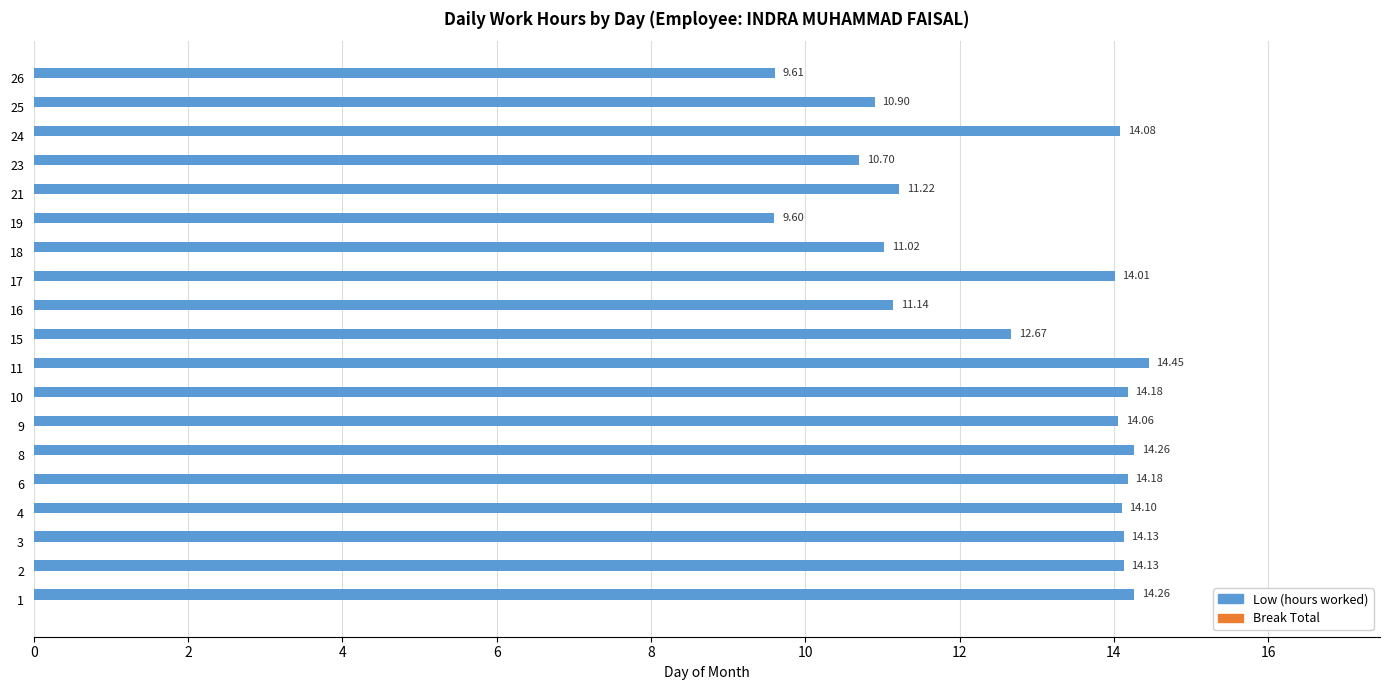

What is the sum of the values at 3 and 10?

28.3